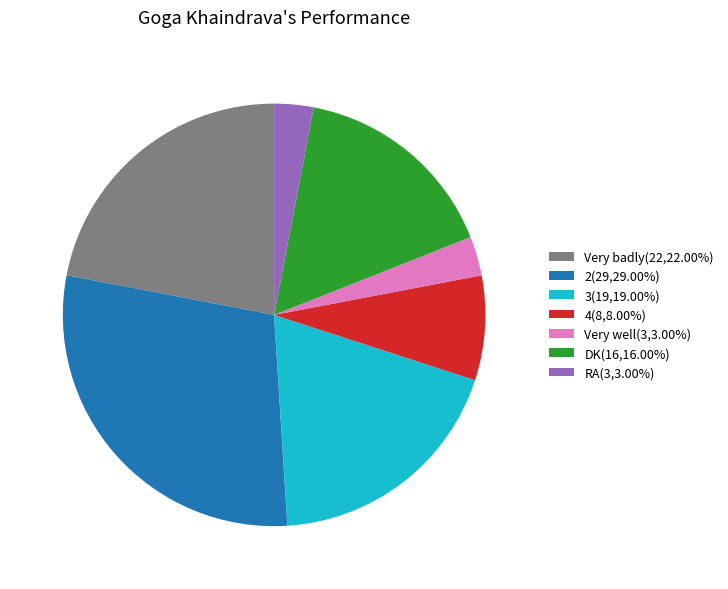

How many segments does this pie chart have?

7